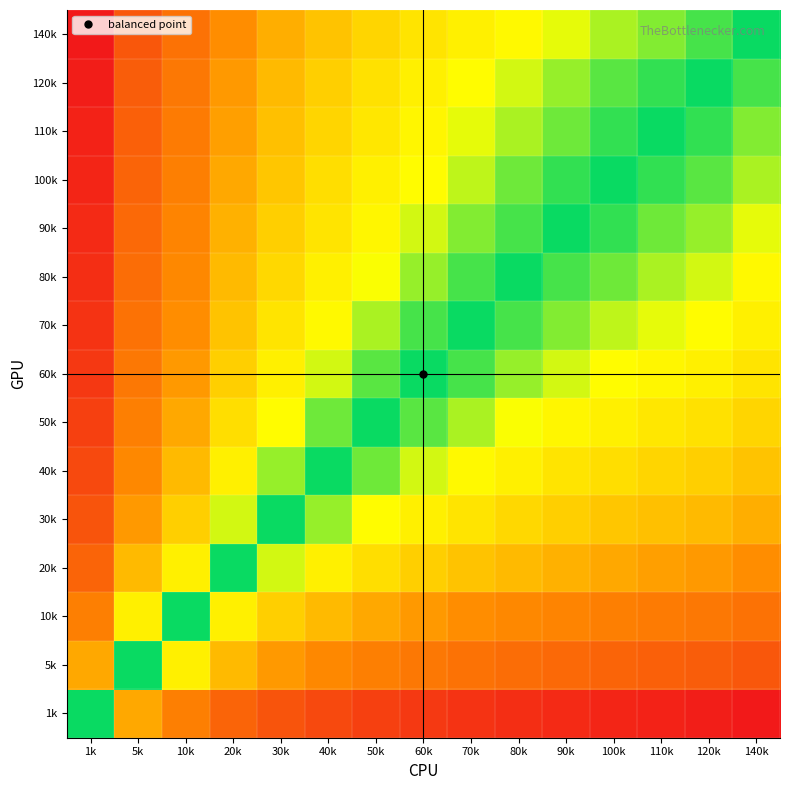

At which category is the sum across all series the highest?

1k